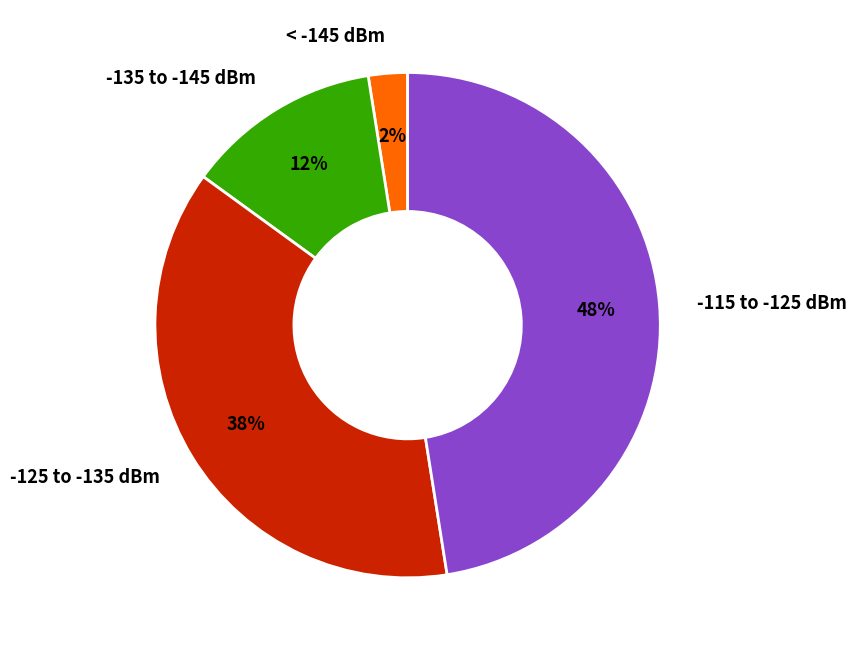

Which slice is the largest?

-115 to -125 dBm